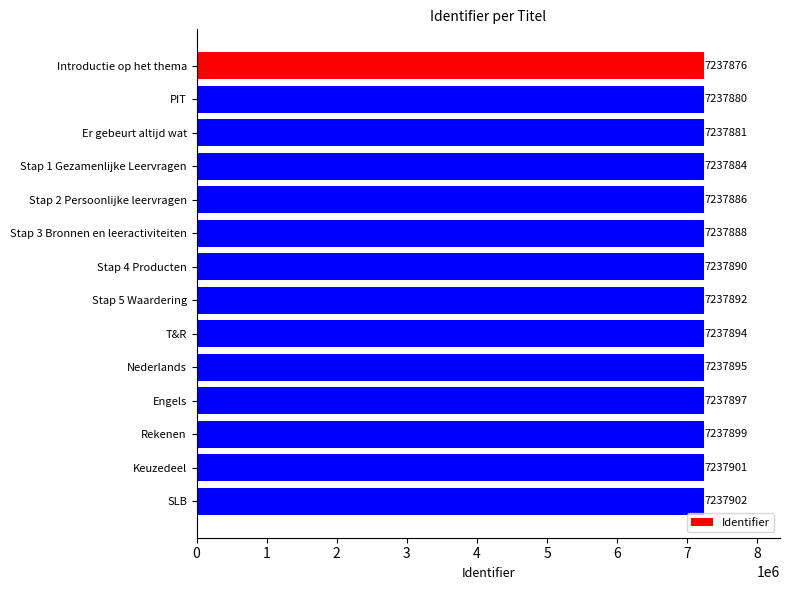

What is the difference between the second highest and second lowest values?

21